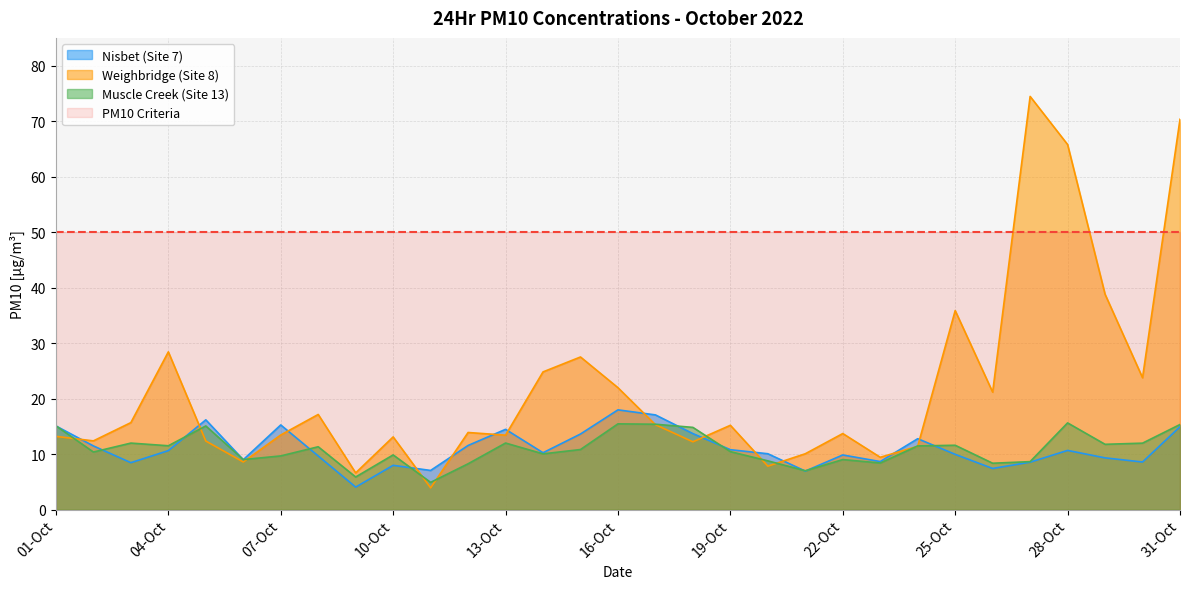

In Nisbet (Site 7), how many points are lower than both neighbors (excluding endpoints)?

9